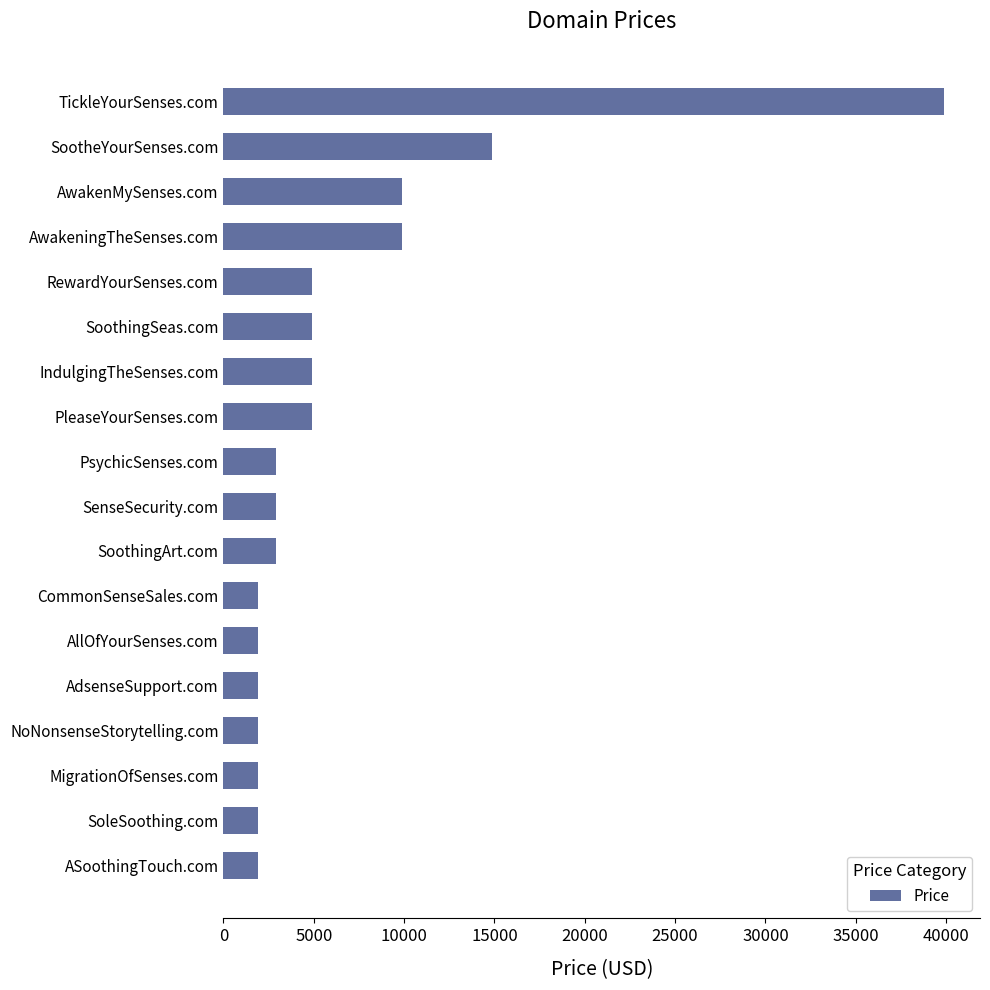

Where is the data nearest to the value 20888?

SootheYourSenses.com